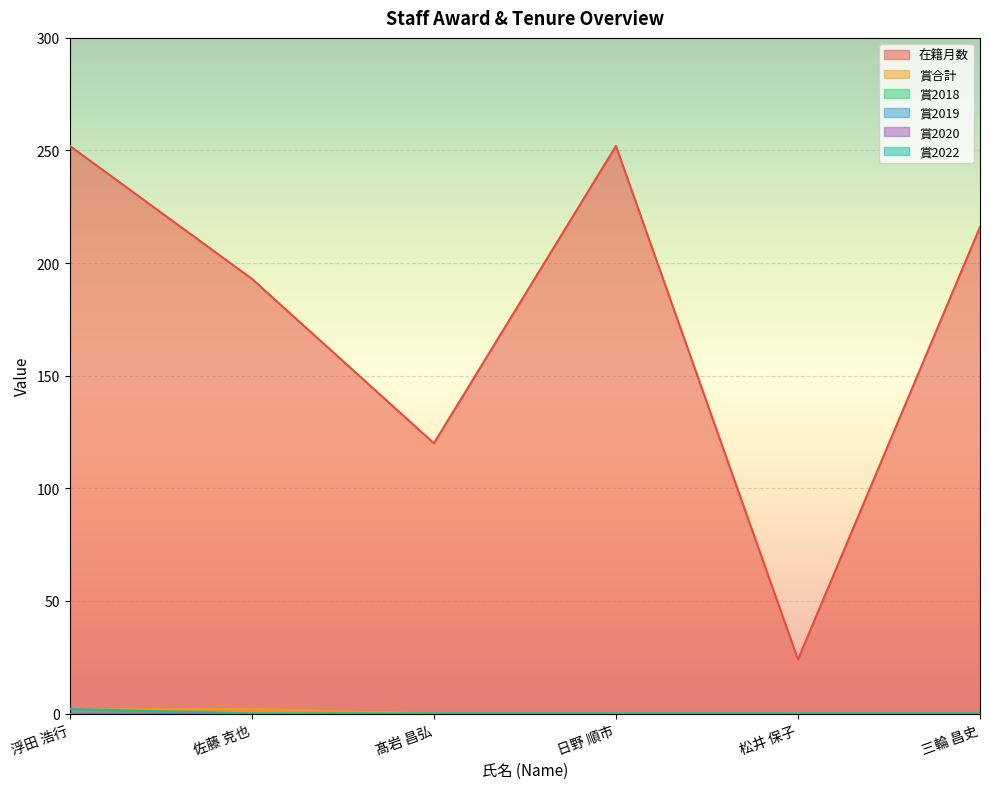

How many lines are shown in the chart?

6